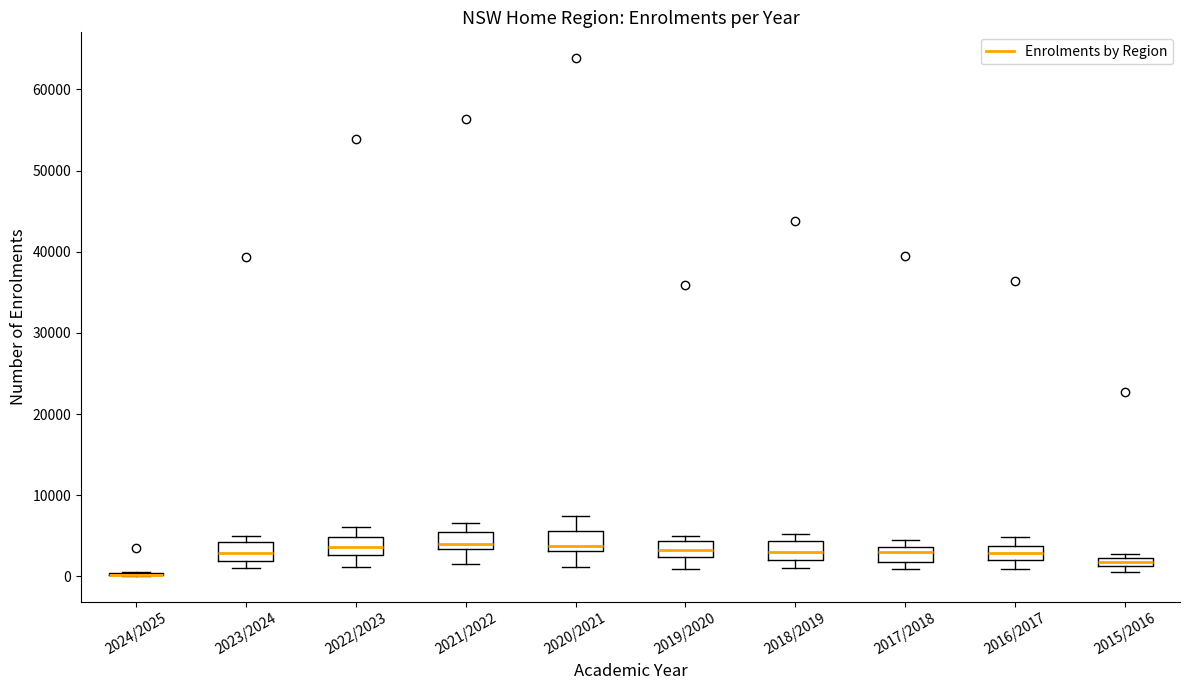

Where is the lower edge of the box for 2016/2017 on the y-axis? The values are not printed on the chart, so give them approximately, as read against the axis.

2000